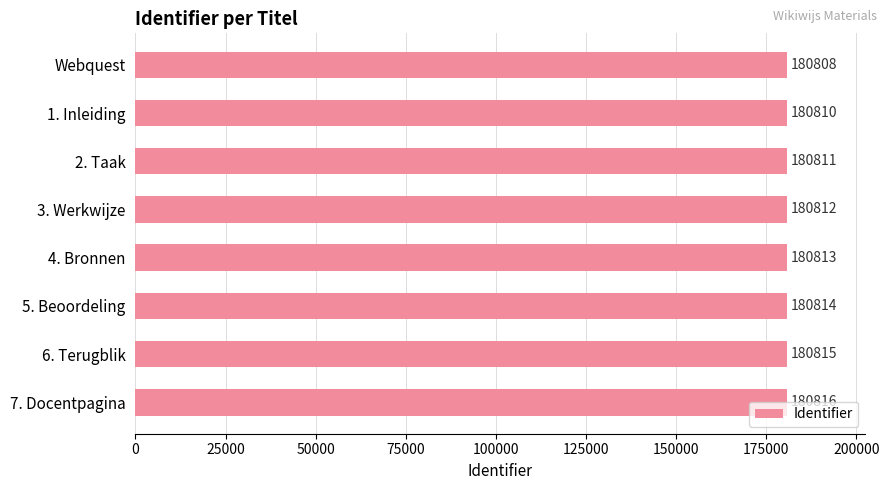

How many distinct data groups are displayed?

1